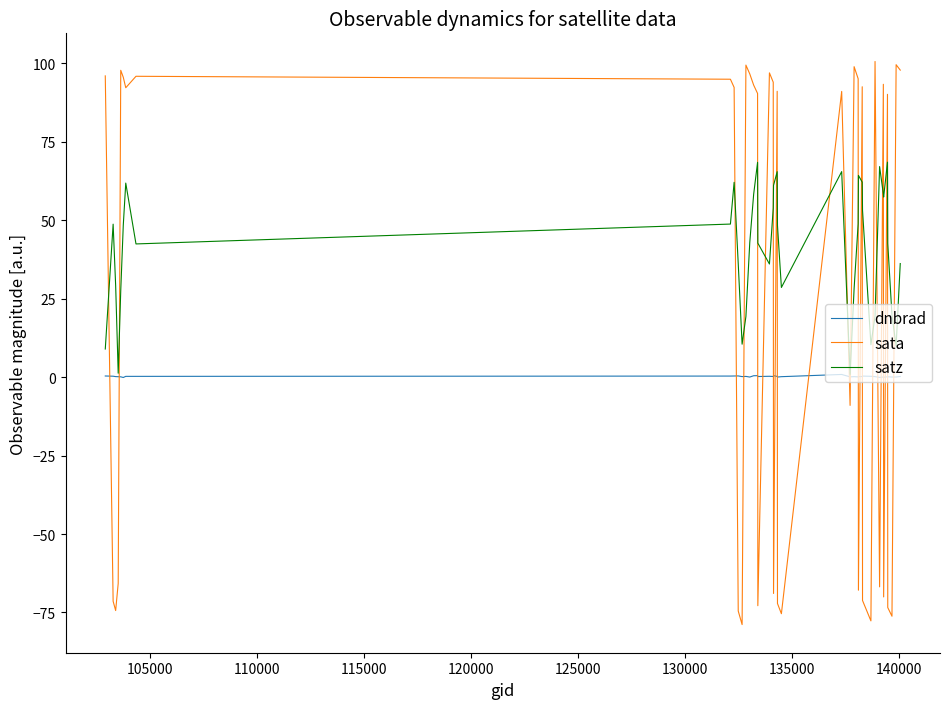

List the series in order of their overall mean, highest first.

satz, sata, dnbrad